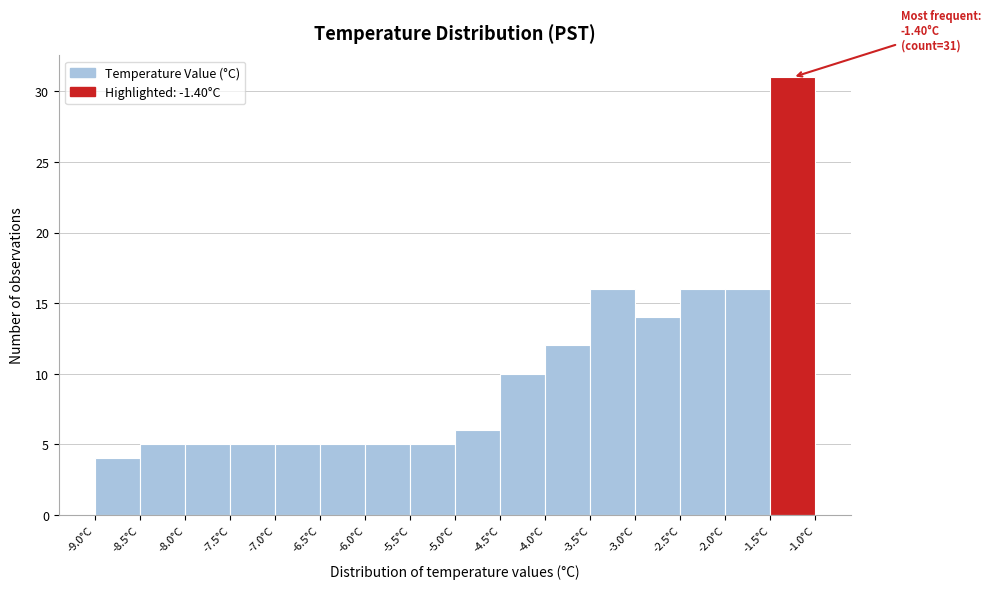

Which range on the x-axis has the tallest bar?

-1.5 to -1.0